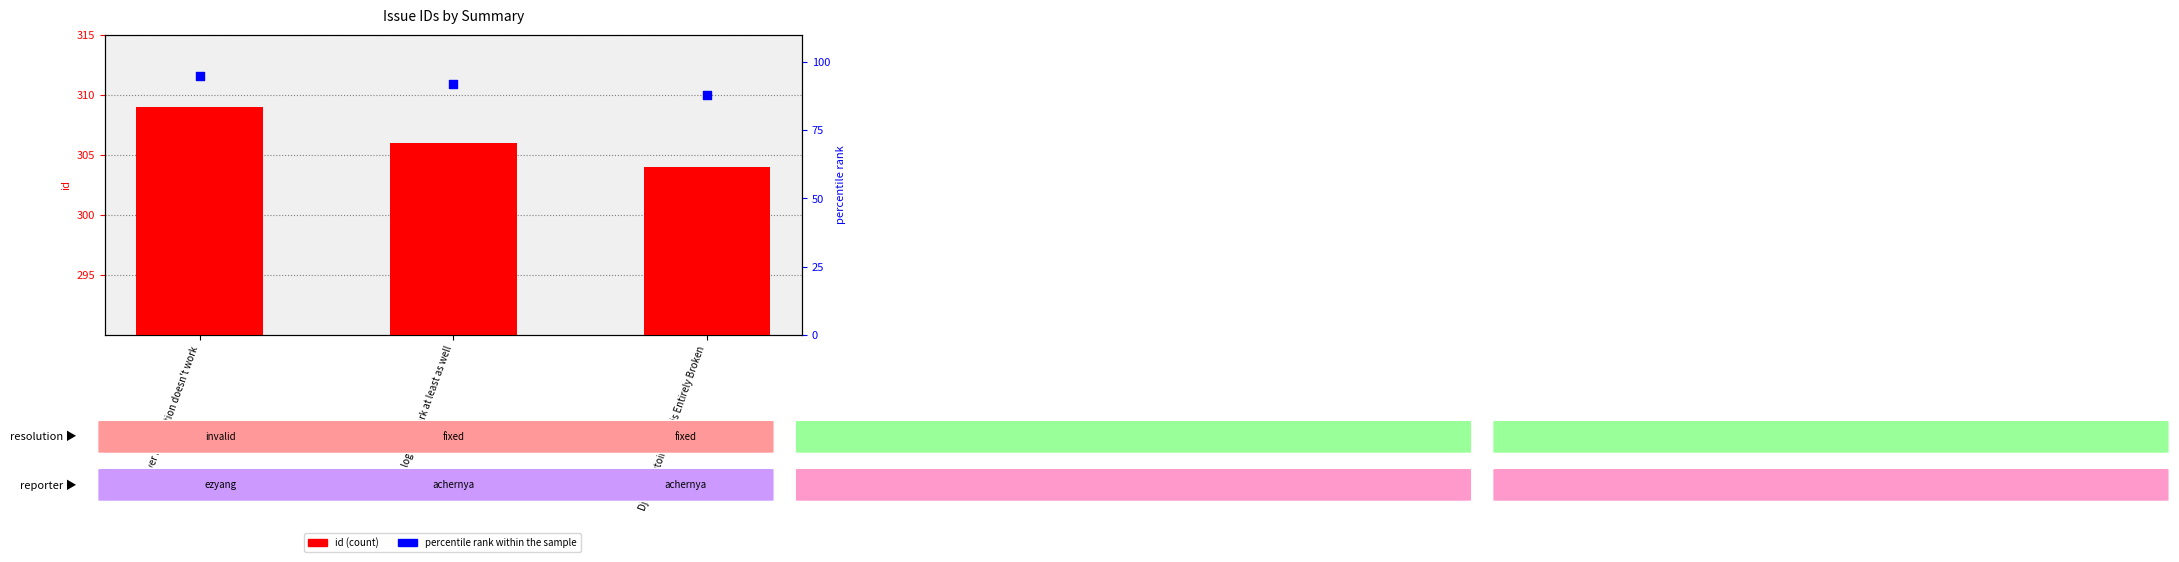

What is the total value across all series at Django Autoinstaller is Entirely Broken?

392